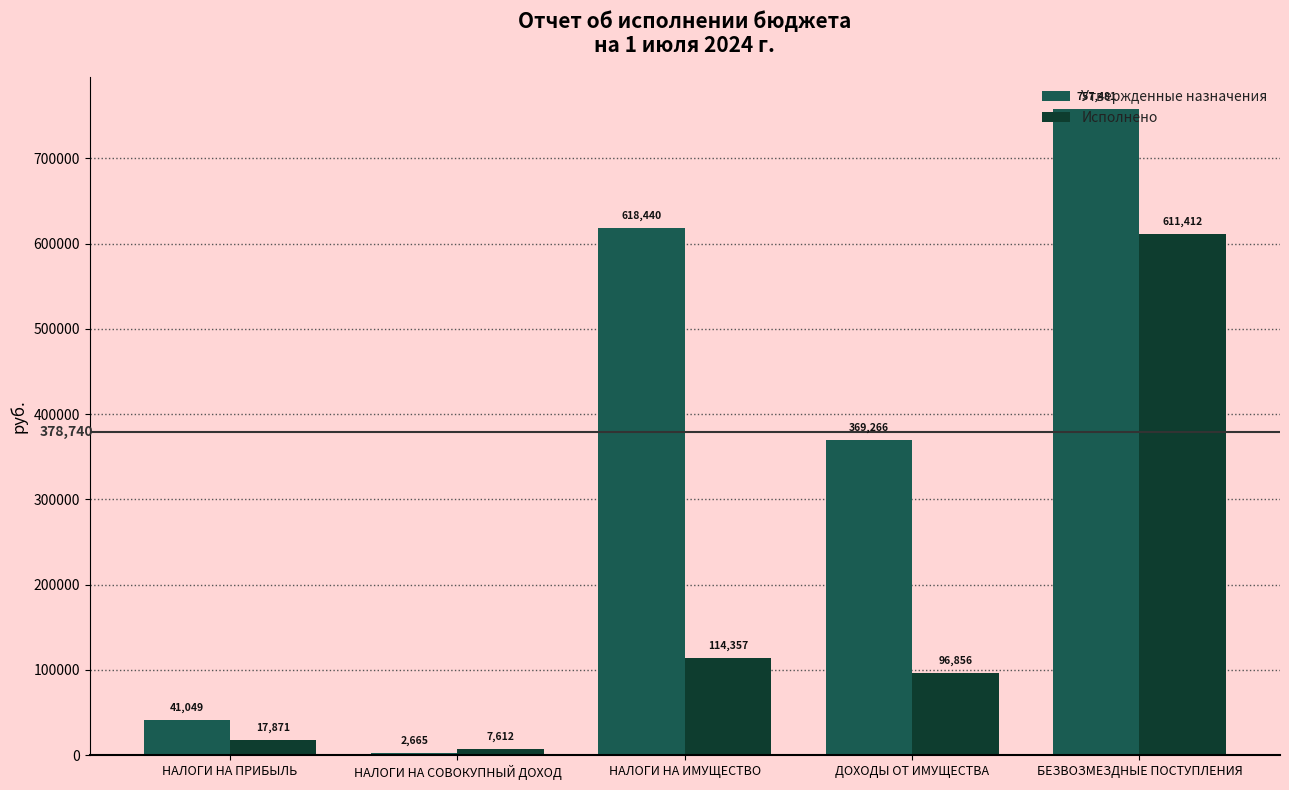

List the series in order of their peak value, highest first.

Утвержденные назначения, Исполнено